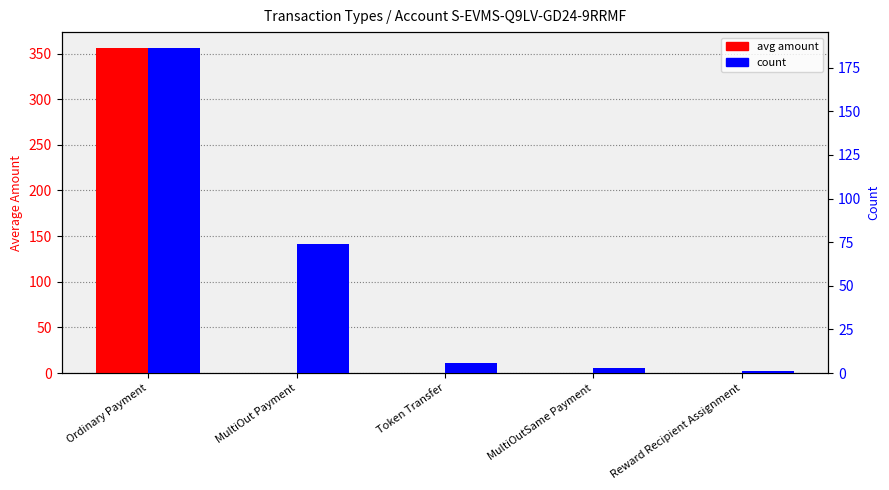

What is the difference between the highest and lowest values at Reward Recipient Assignment?

1.0